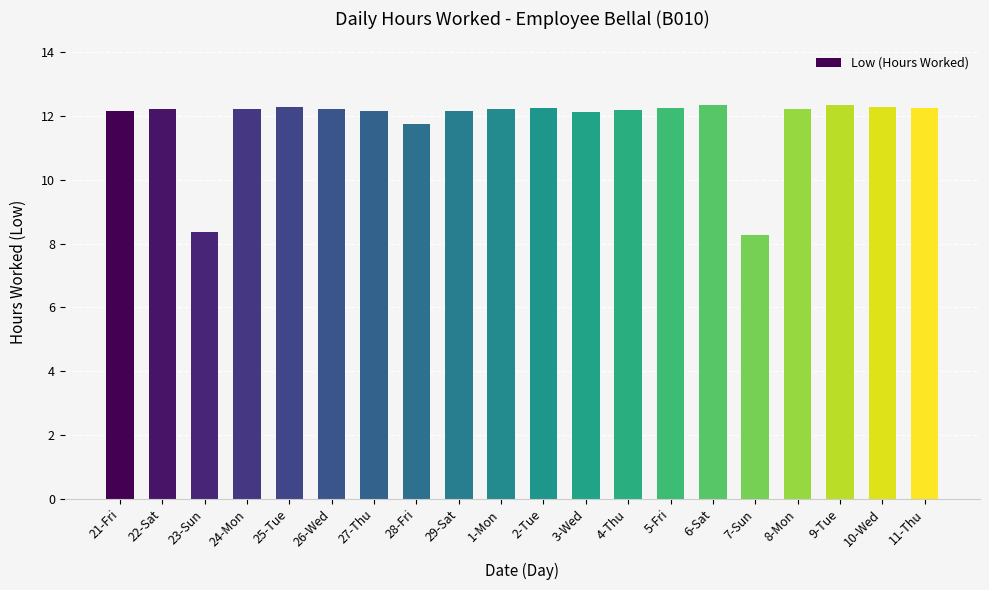

True or false: the data shows 20.7 at 9-Tue.

False